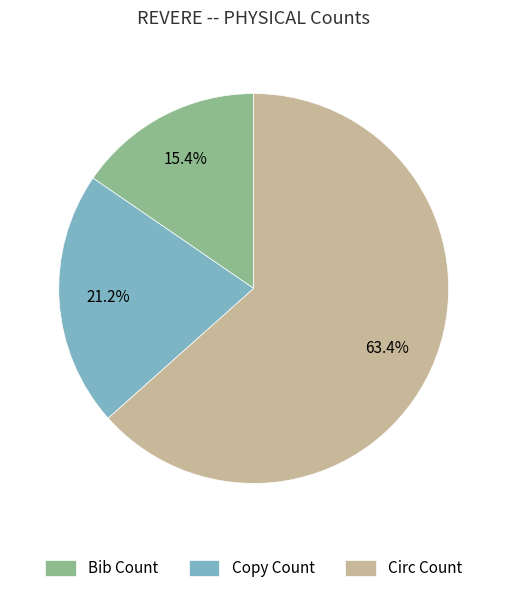

The Bib Count slice represents 15% of the pie. True or false?

True